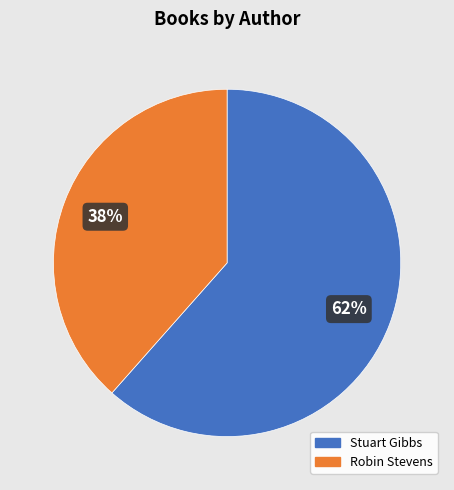

Is there any slice that represents more than half of the pie?

Yes